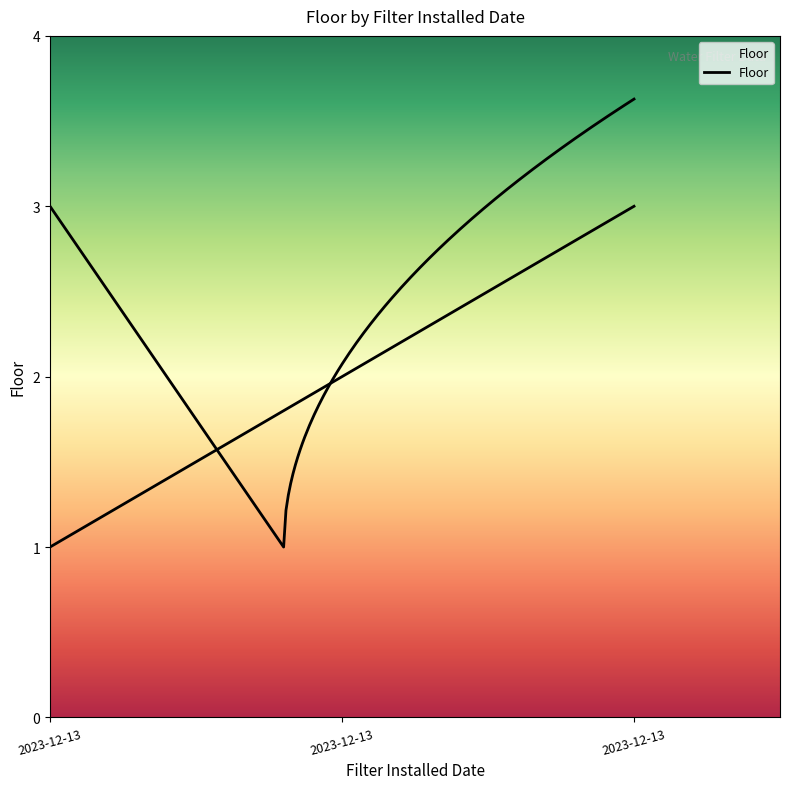

What is the sum of all values?

6